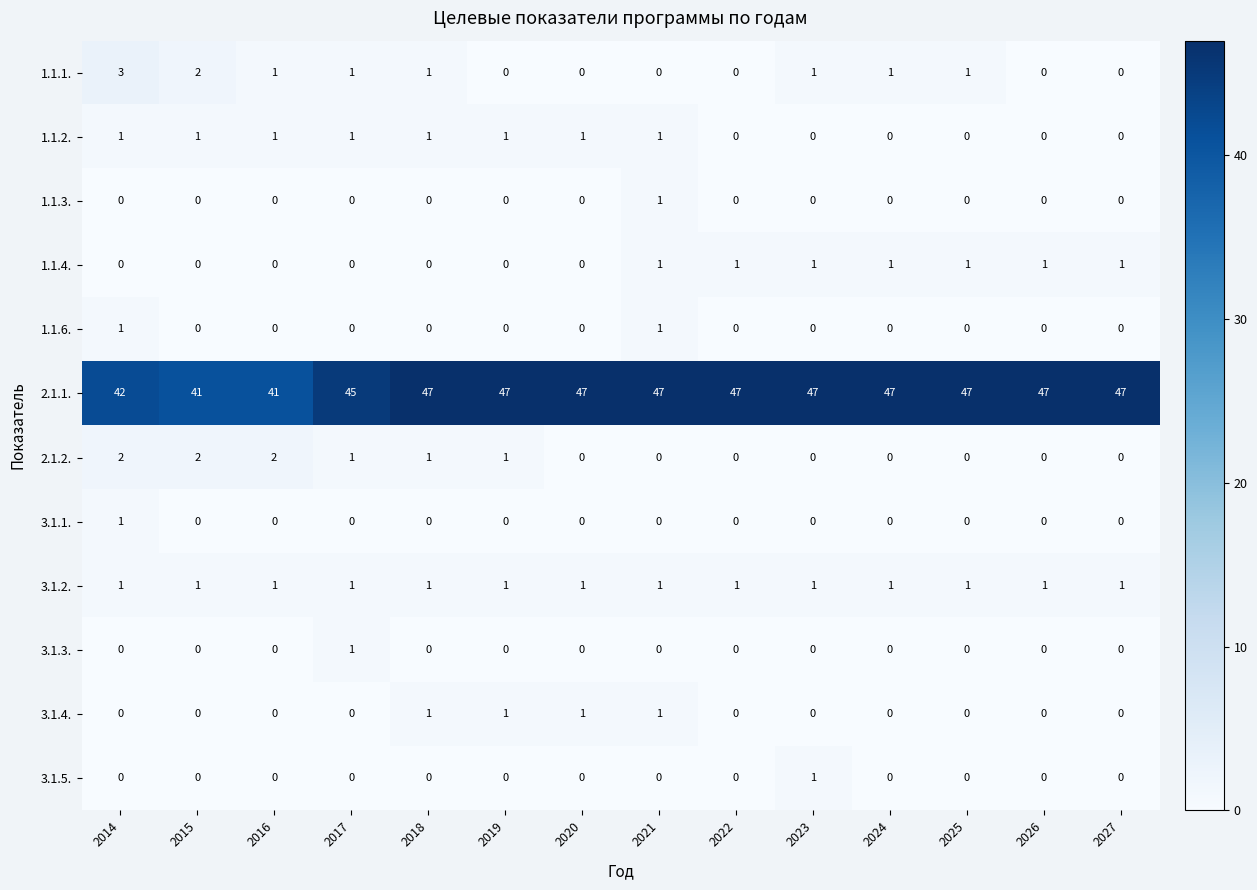

How many 3.1.5. values are between 0 and 1?

14